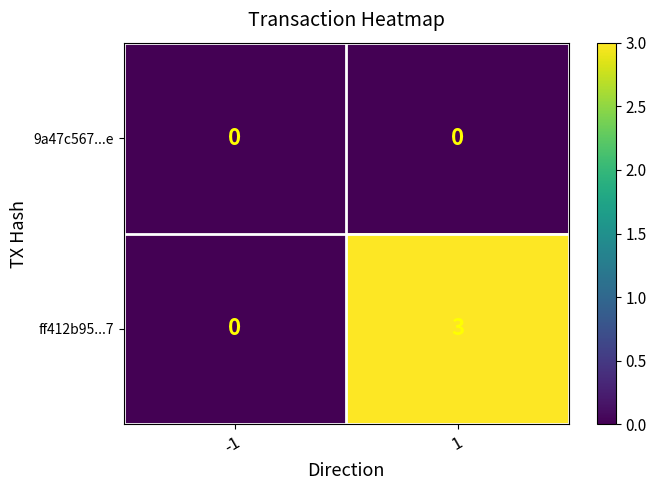

Reading left to right, what are all the values shown in this chart?

9a47c567...e: 0	0
ff412b95...7: 0	3